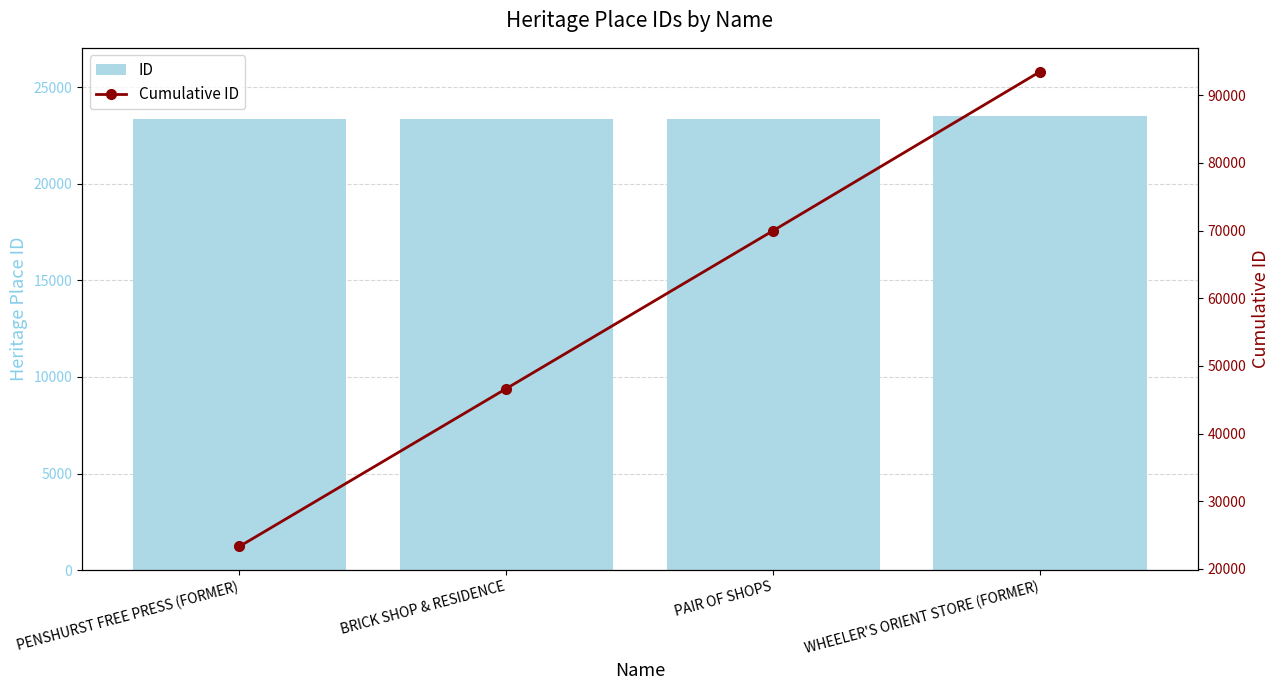

Rank the series by their average value, from lowest to highest.

ID, Cumulative ID